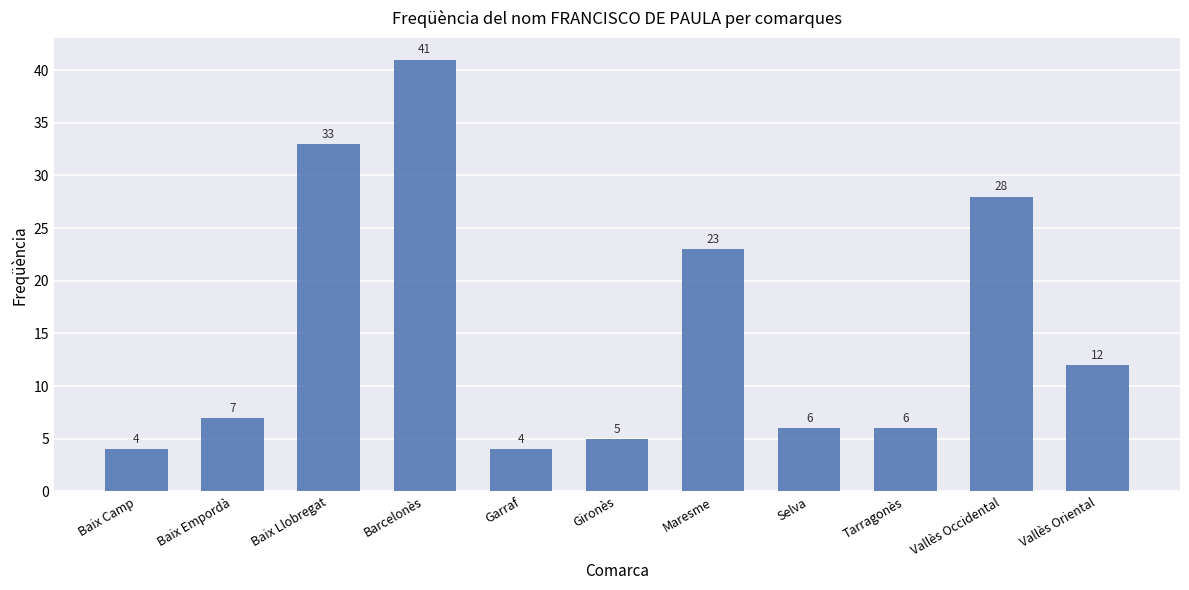

Approximately how many times larger is the value at Tarragonès compared to Vallès Occidental?

0.2